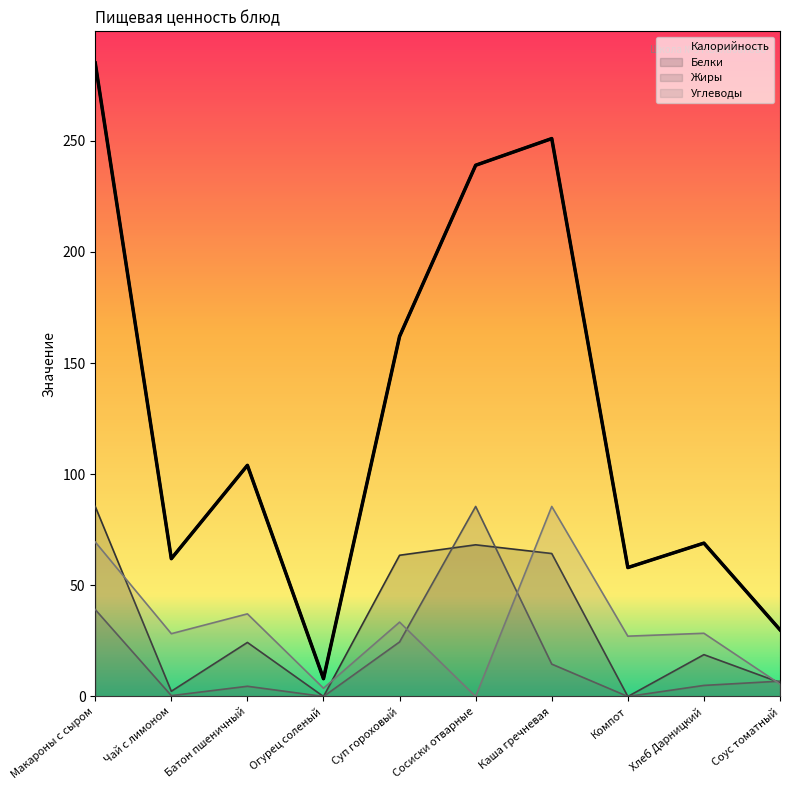

How many values in the Углеводы series exceed 28?

6